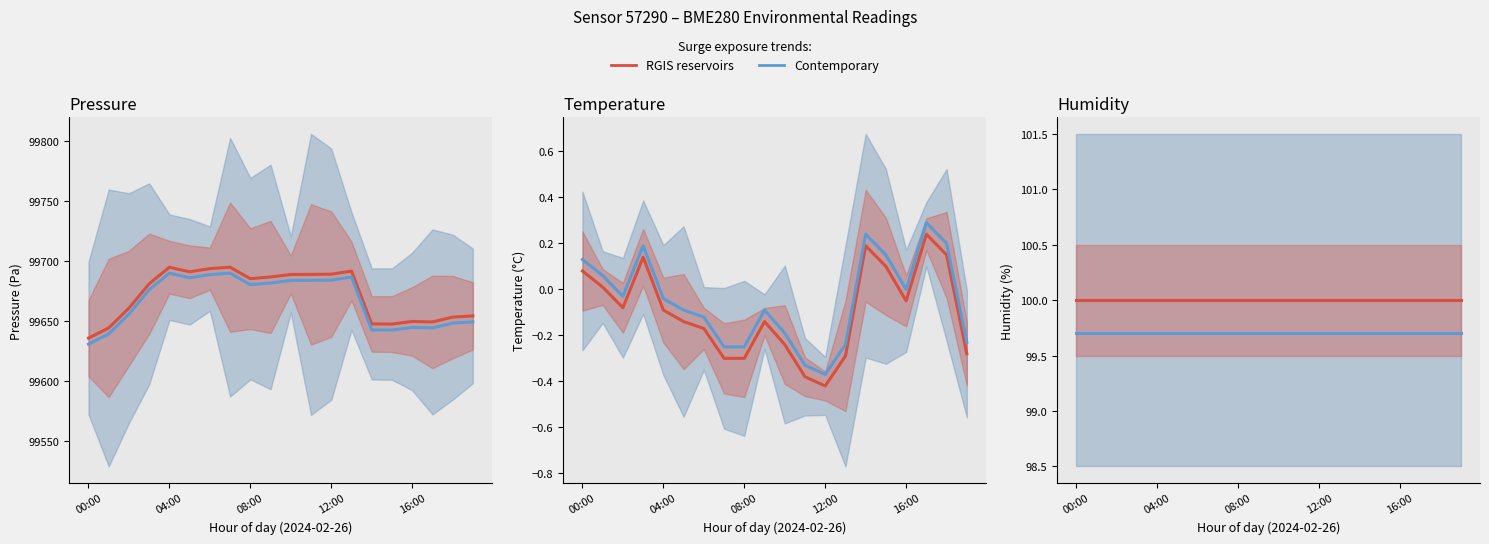

The value of Contemporary at 6 is 25.9. True or false?

False